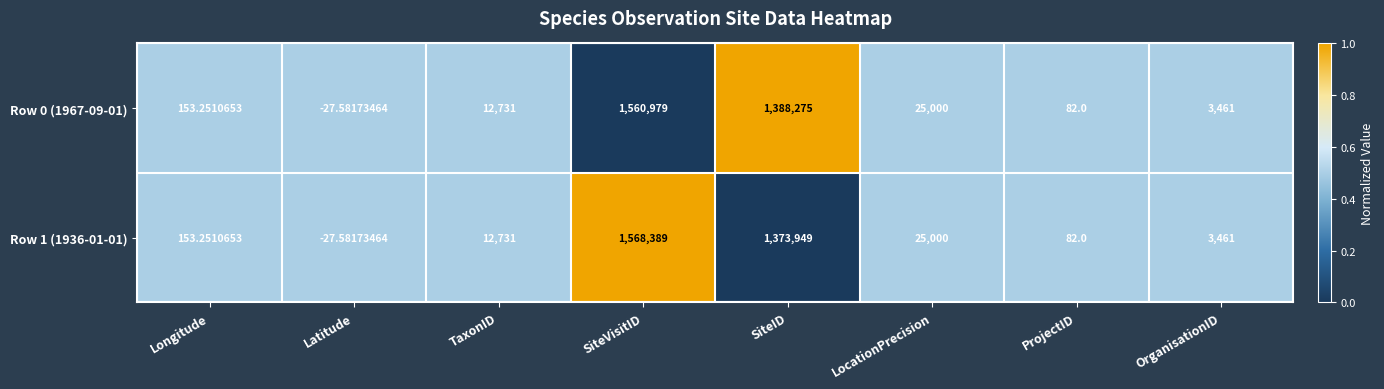

At which label is Row 0 (1967-09-01) closest to 780475?

SiteID